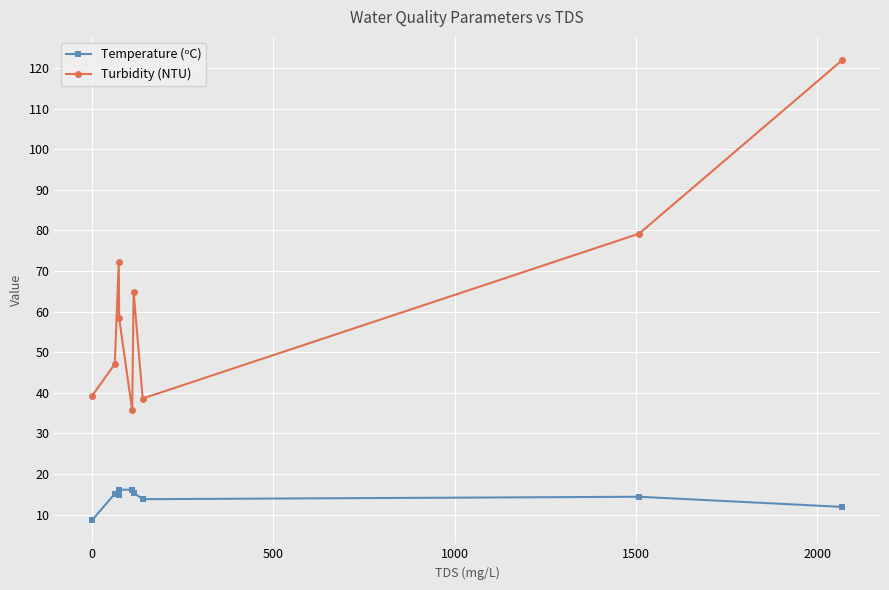

What is the minimum value shown in the chart?

8.6